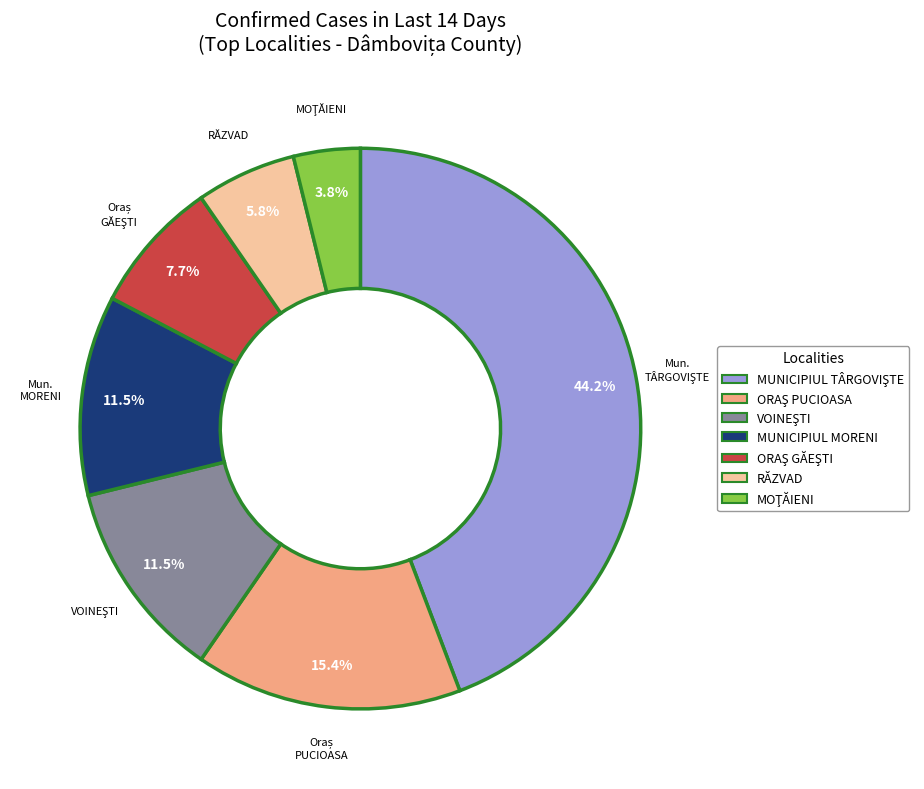

Is there a majority slice in this chart?

No